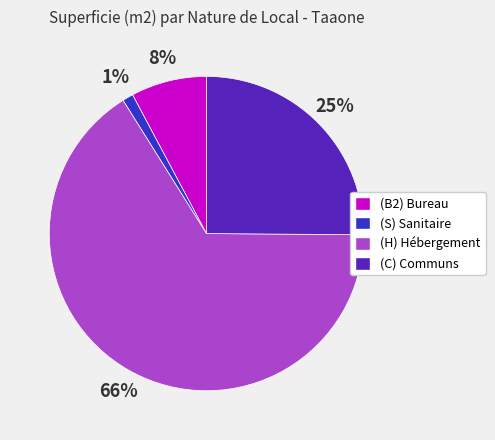

Is it true that (C) Communs is 25% of the pie?

True